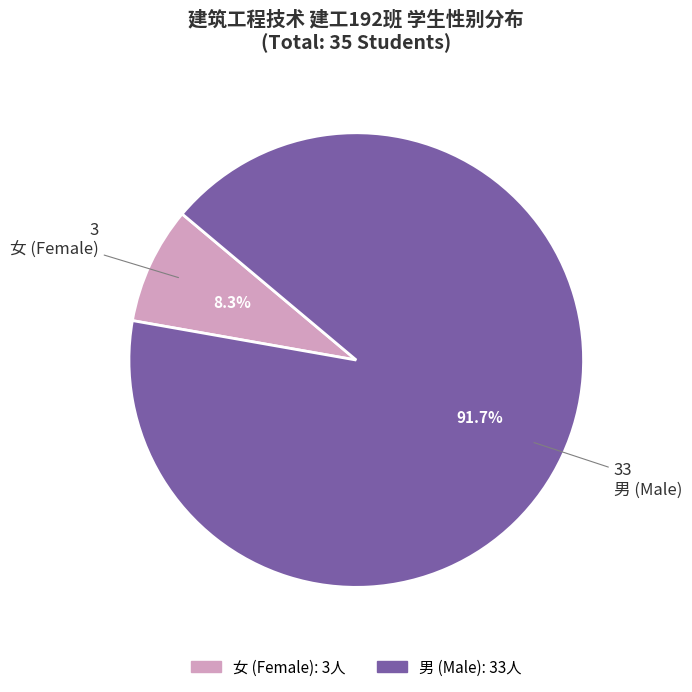

To the nearest percent, what is the difference between the 男 and 女 slice percentages?

83%